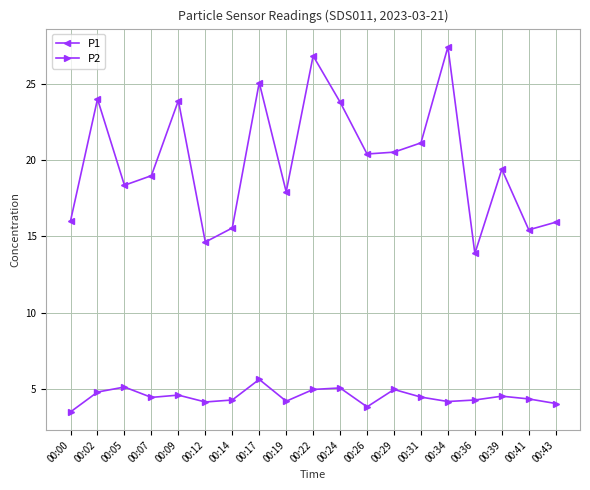

Is this an area chart (filled region under the line)?

No